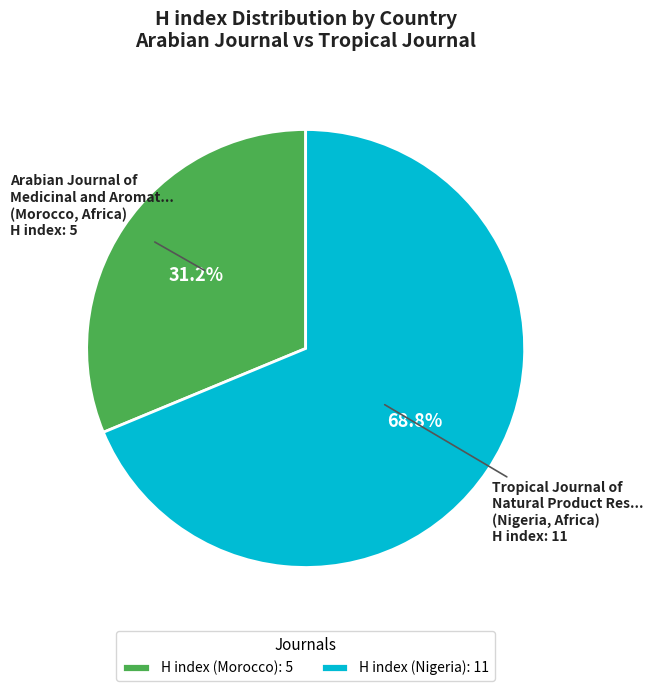

What percentage is the H index (Morocco) slice, to the nearest percent?

31%